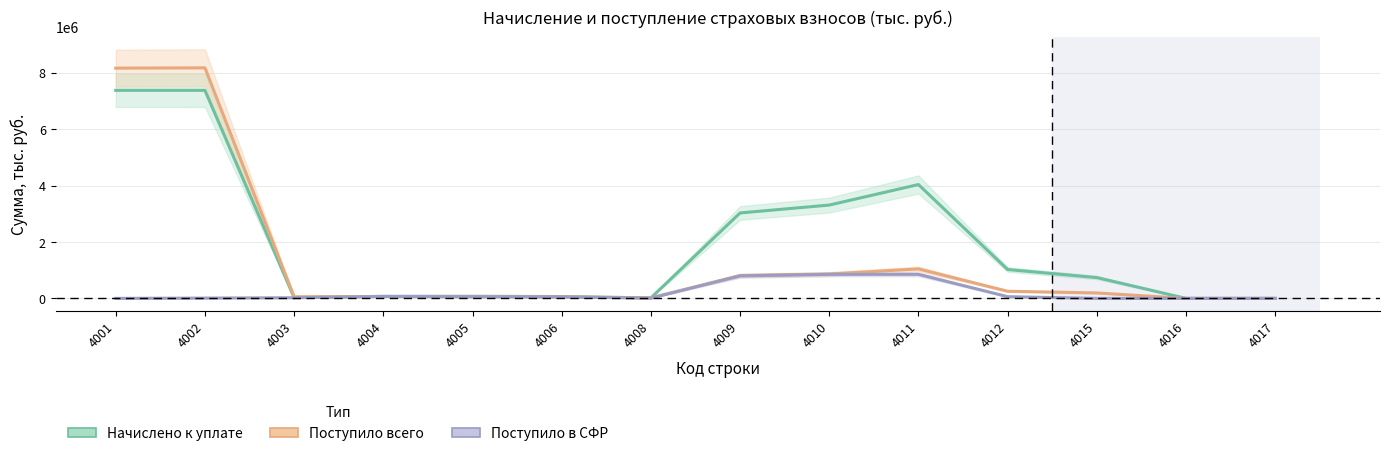

How many intersections are there between Поступило в СФР and Начислено к уплате?

2